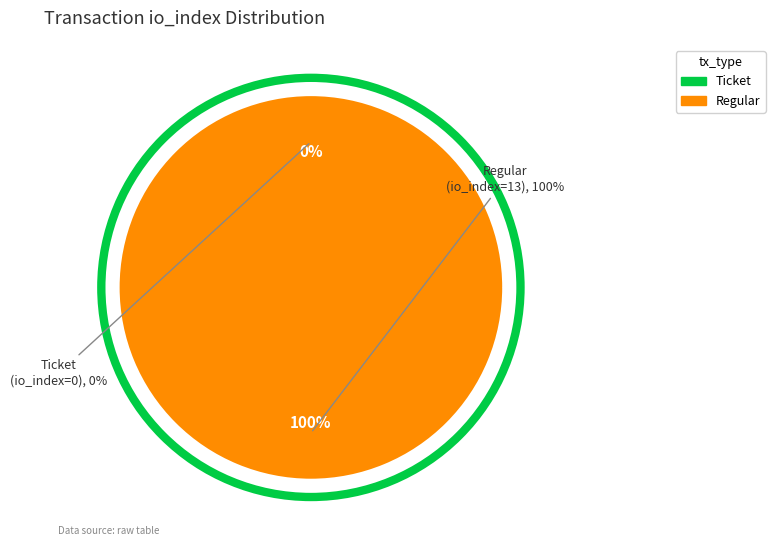

To the nearest percent, what is the difference between the Ticket (io_index=0) and Regular (io_index=13) slice percentages?

100%